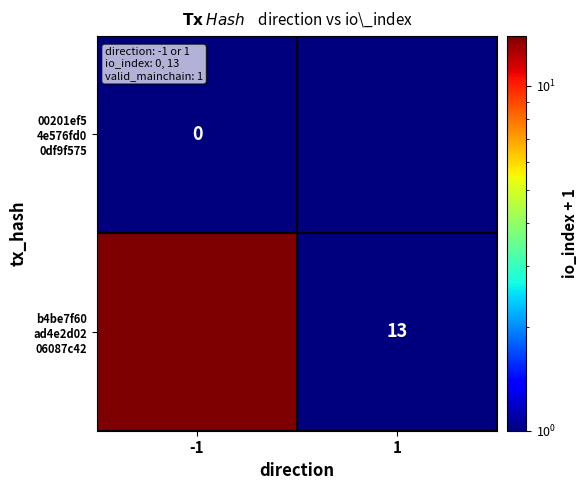

Which series has the largest range (max minus min)?

b4be7f60 ad4e2d02 06087c42